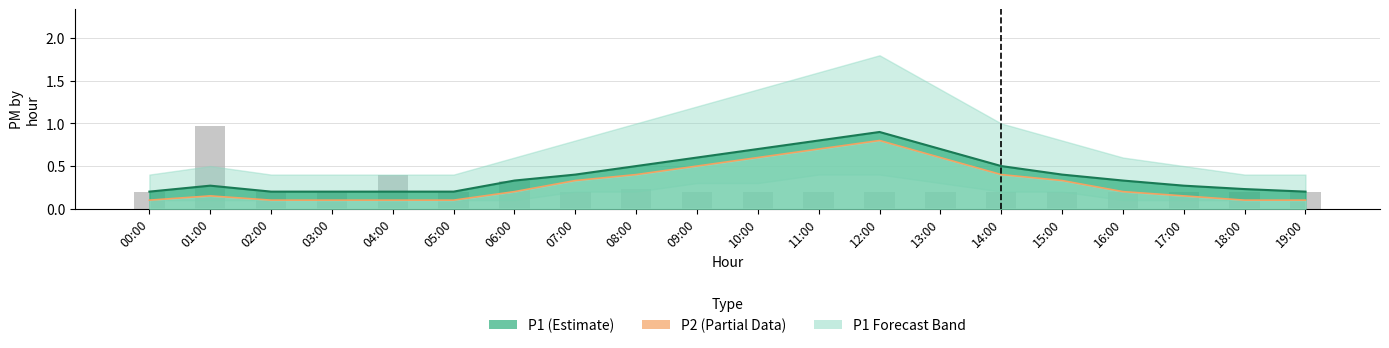

What is the difference between the maximum and minimum values?

0.8